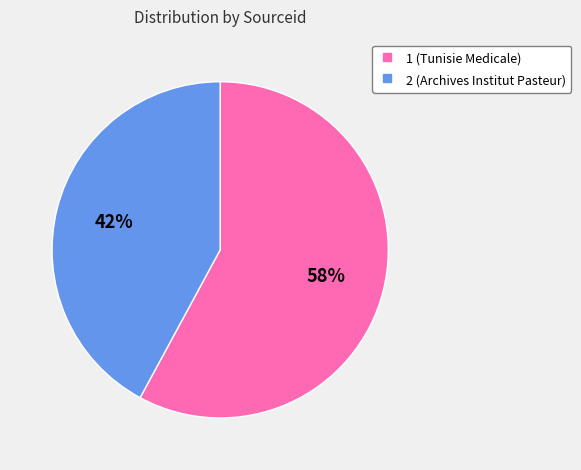

To the nearest percent, what percentage of the pie is 1?

58%